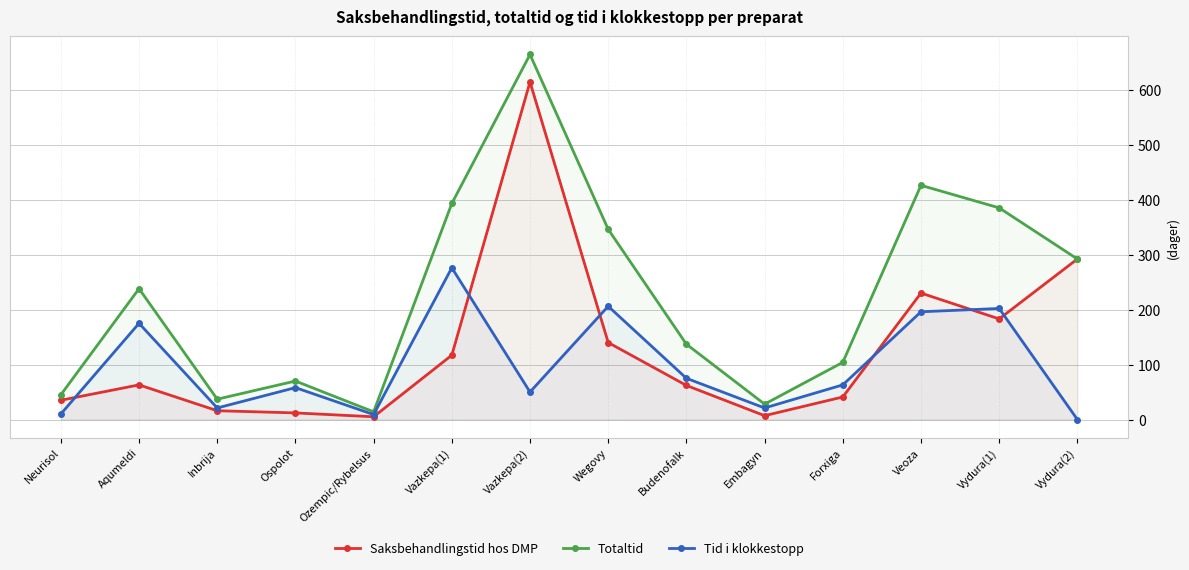

Reading left to right, what are all the values shown in this chart?

Saksbehandlingstid hos DMP: 35	63	16	12	5	117	614	140	62	7	41	230	183	292
Totaltid: 45	238	37	70	14	393	664	346	137	28	104	426	385	292
Tid i klokkestopp: 10	175	21	58	9	276	50	206	75	21	63	196	202	0